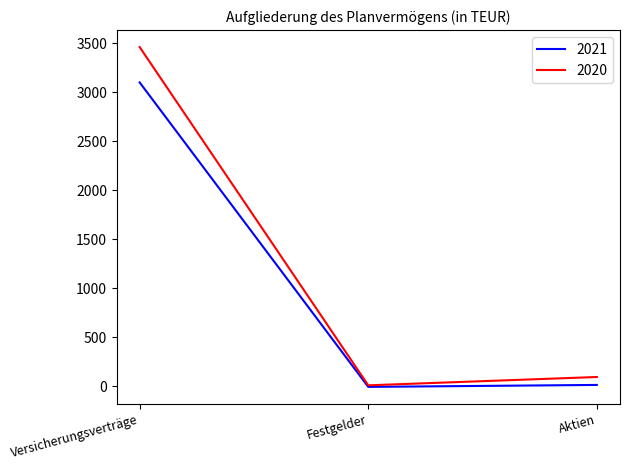

Is it true that 2021 equals 11 at Aktien?

True